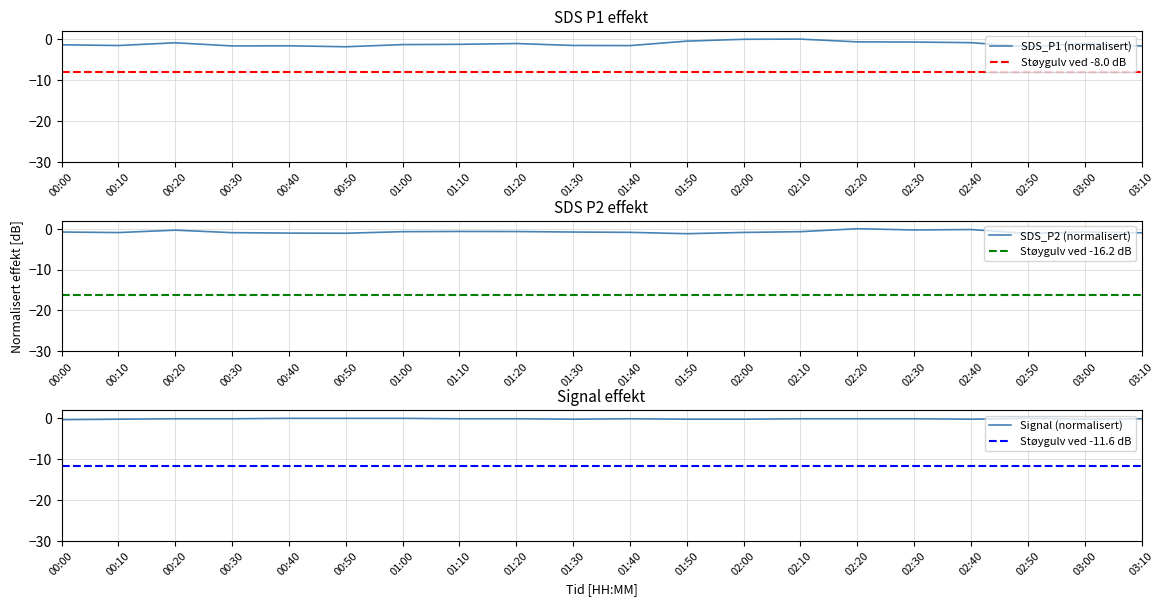

How many lines are shown in the chart?

3